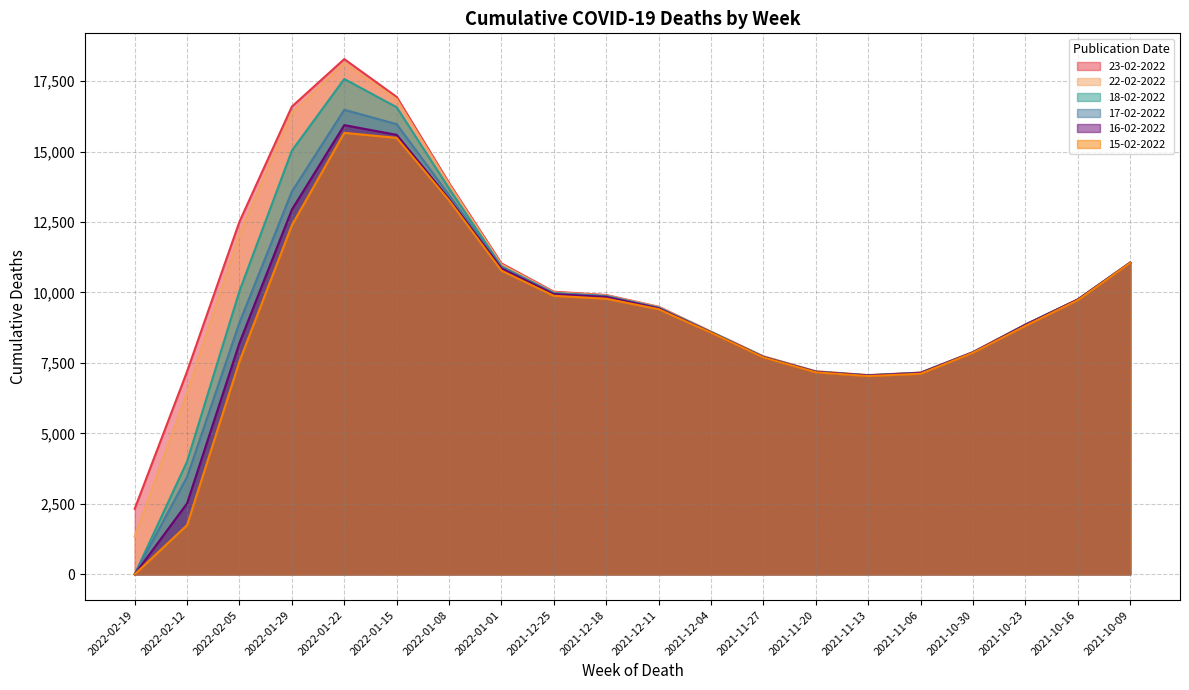

Which category has the lowest value in the 15-02-2022 series?

2022-02-19